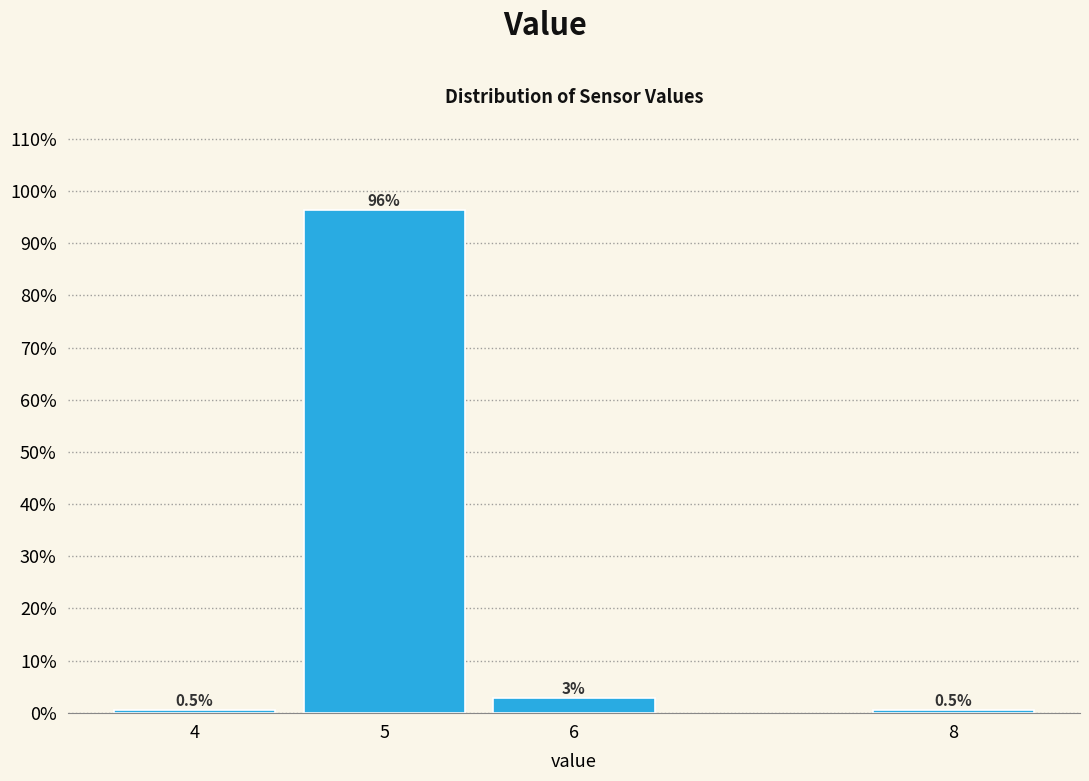

The chart shows a value of 0.5 at 8. True or false?

True